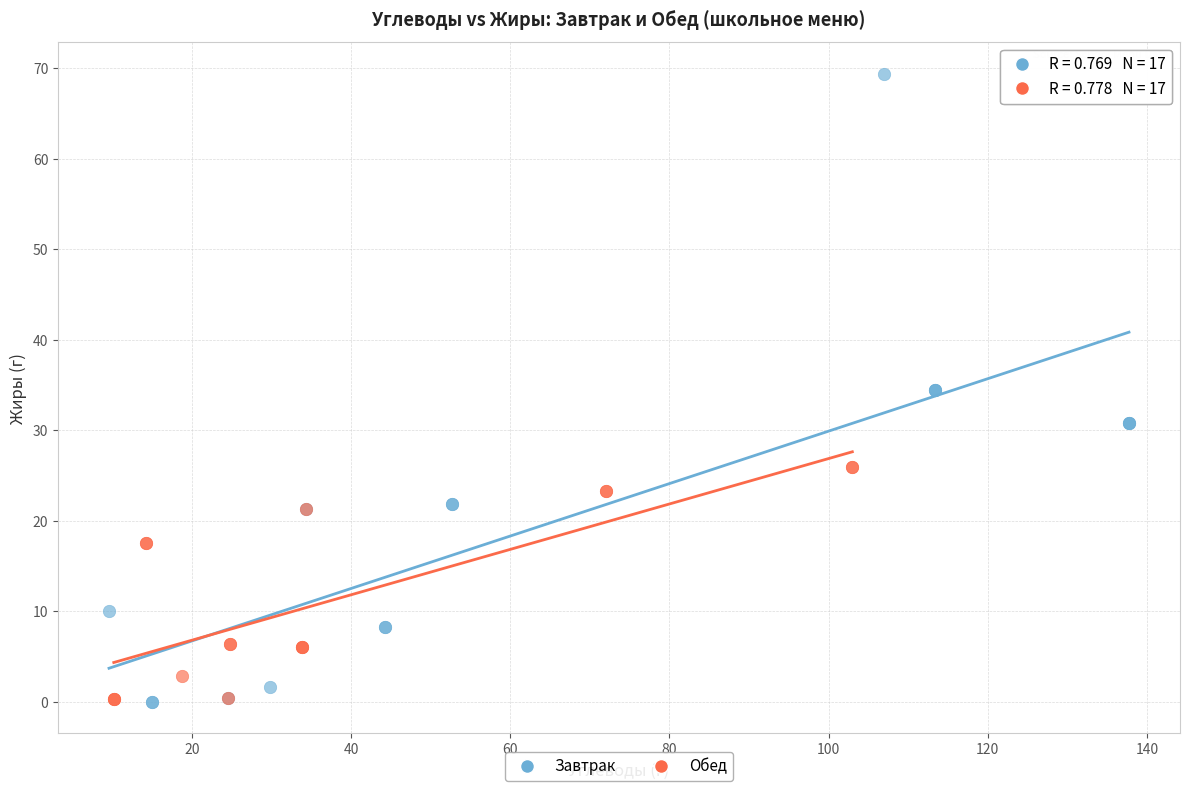

Which series has the widest spread of Y values?

Завтрак